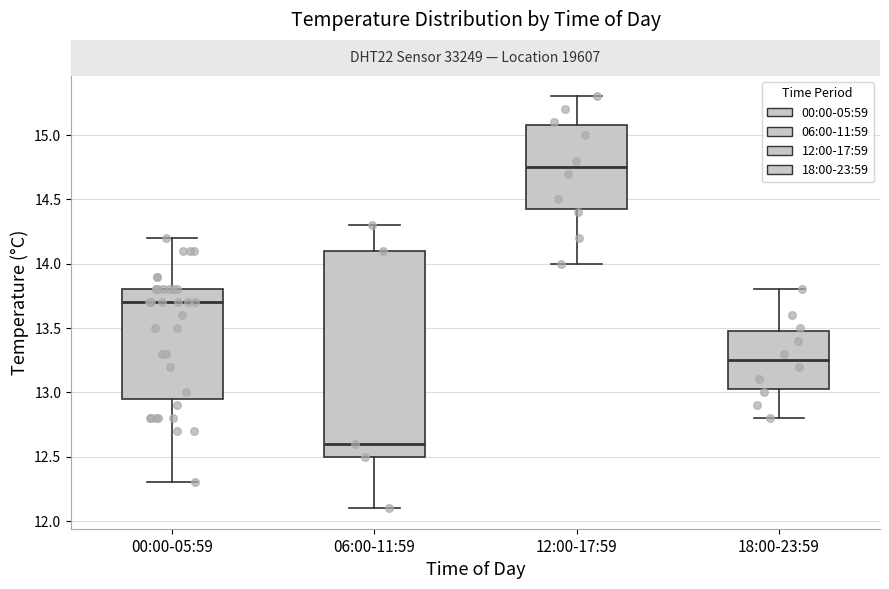

Where does the upper whisker of the box for 12:00-17:59 end on the y-axis? The values are not printed on the chart, so give them approximately, as read against the axis.

15.30